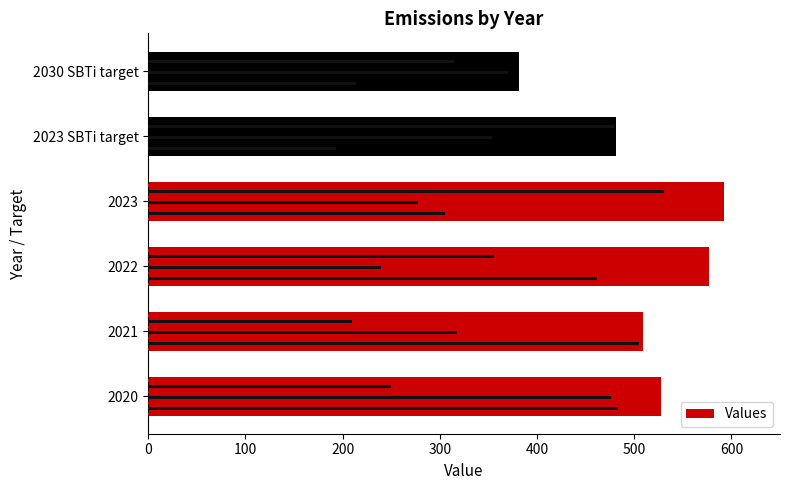

What is the value of the 6th bar from the left?

382